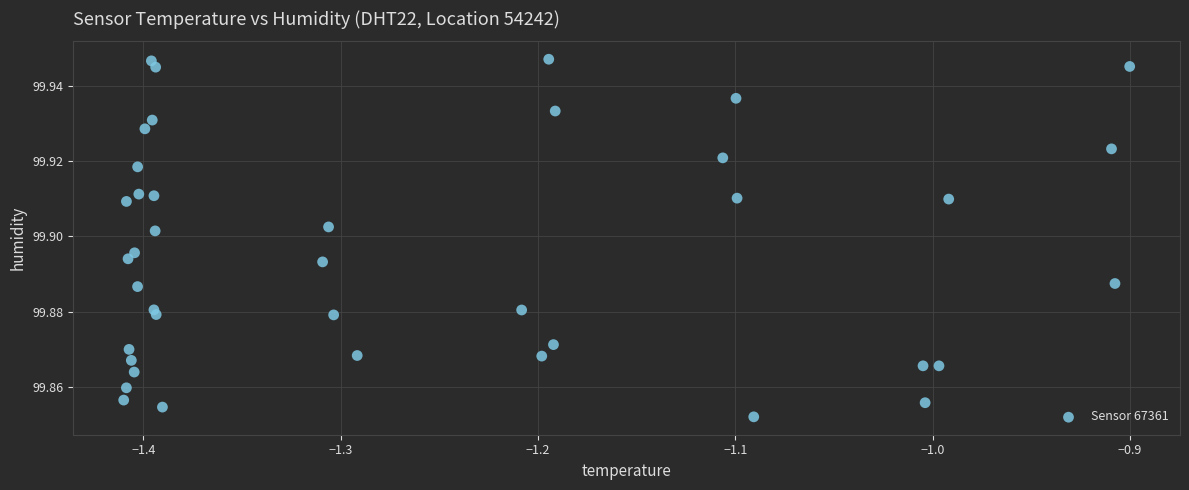

What is the range of X values (max minus min)?

0.5